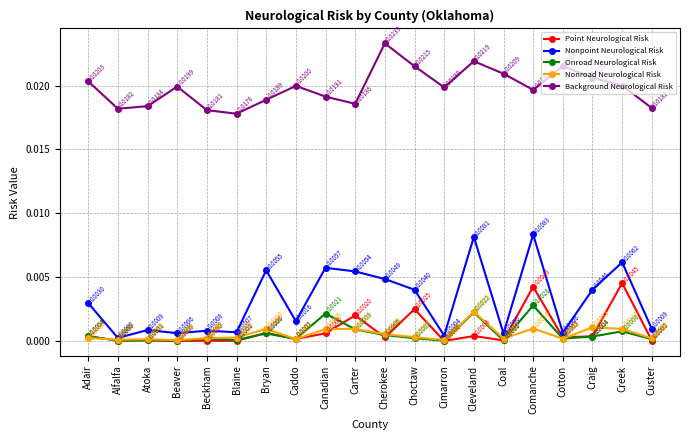

What is the label of the 8th point from the right?

Cimarron